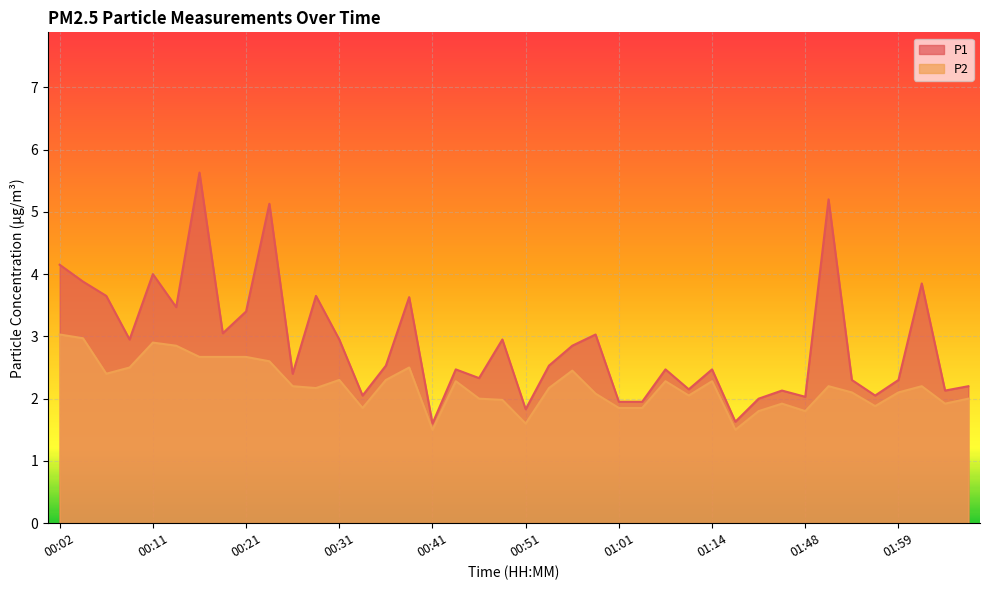

What is the spread (max minus min) of values at 00:31?

0.7